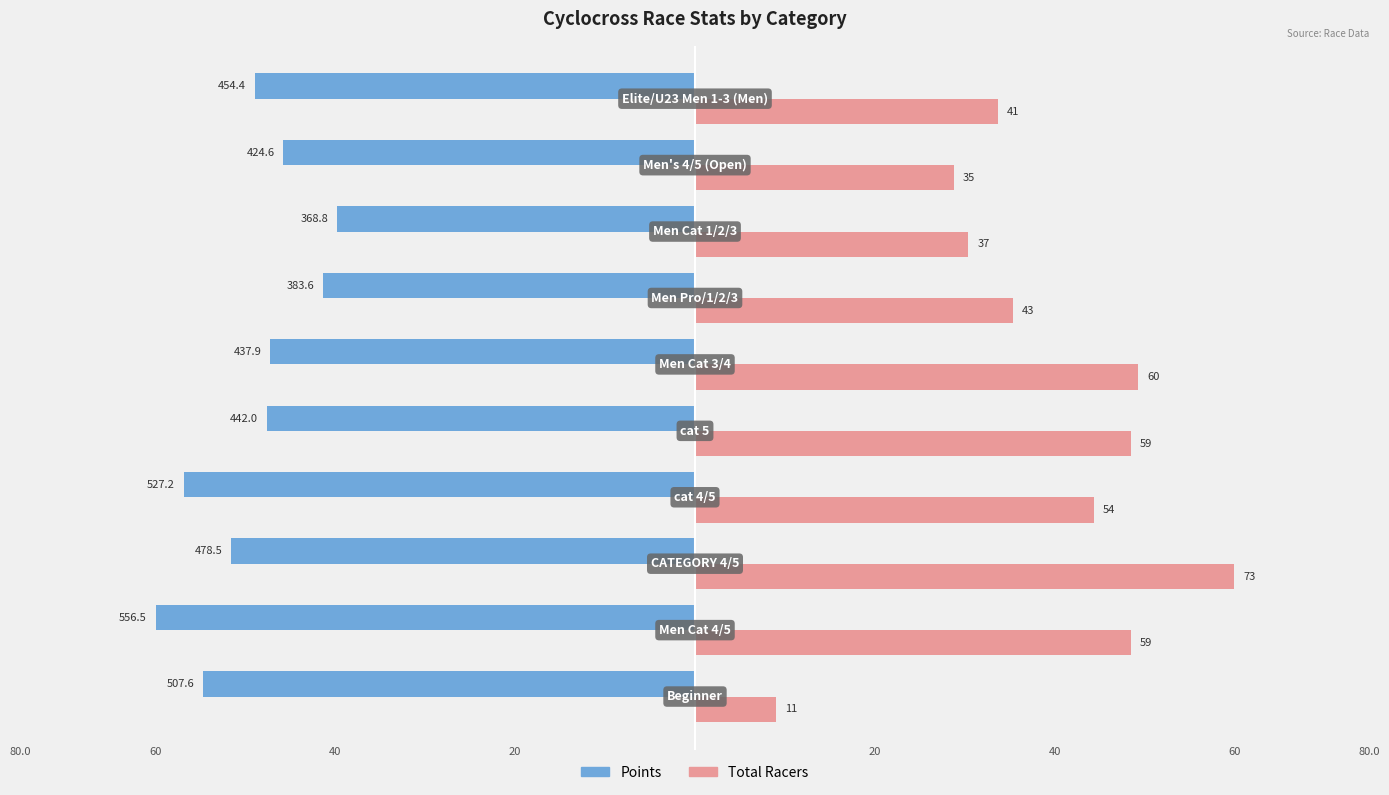

What is the value of the Points bar at the 6th from the left?

-47.2